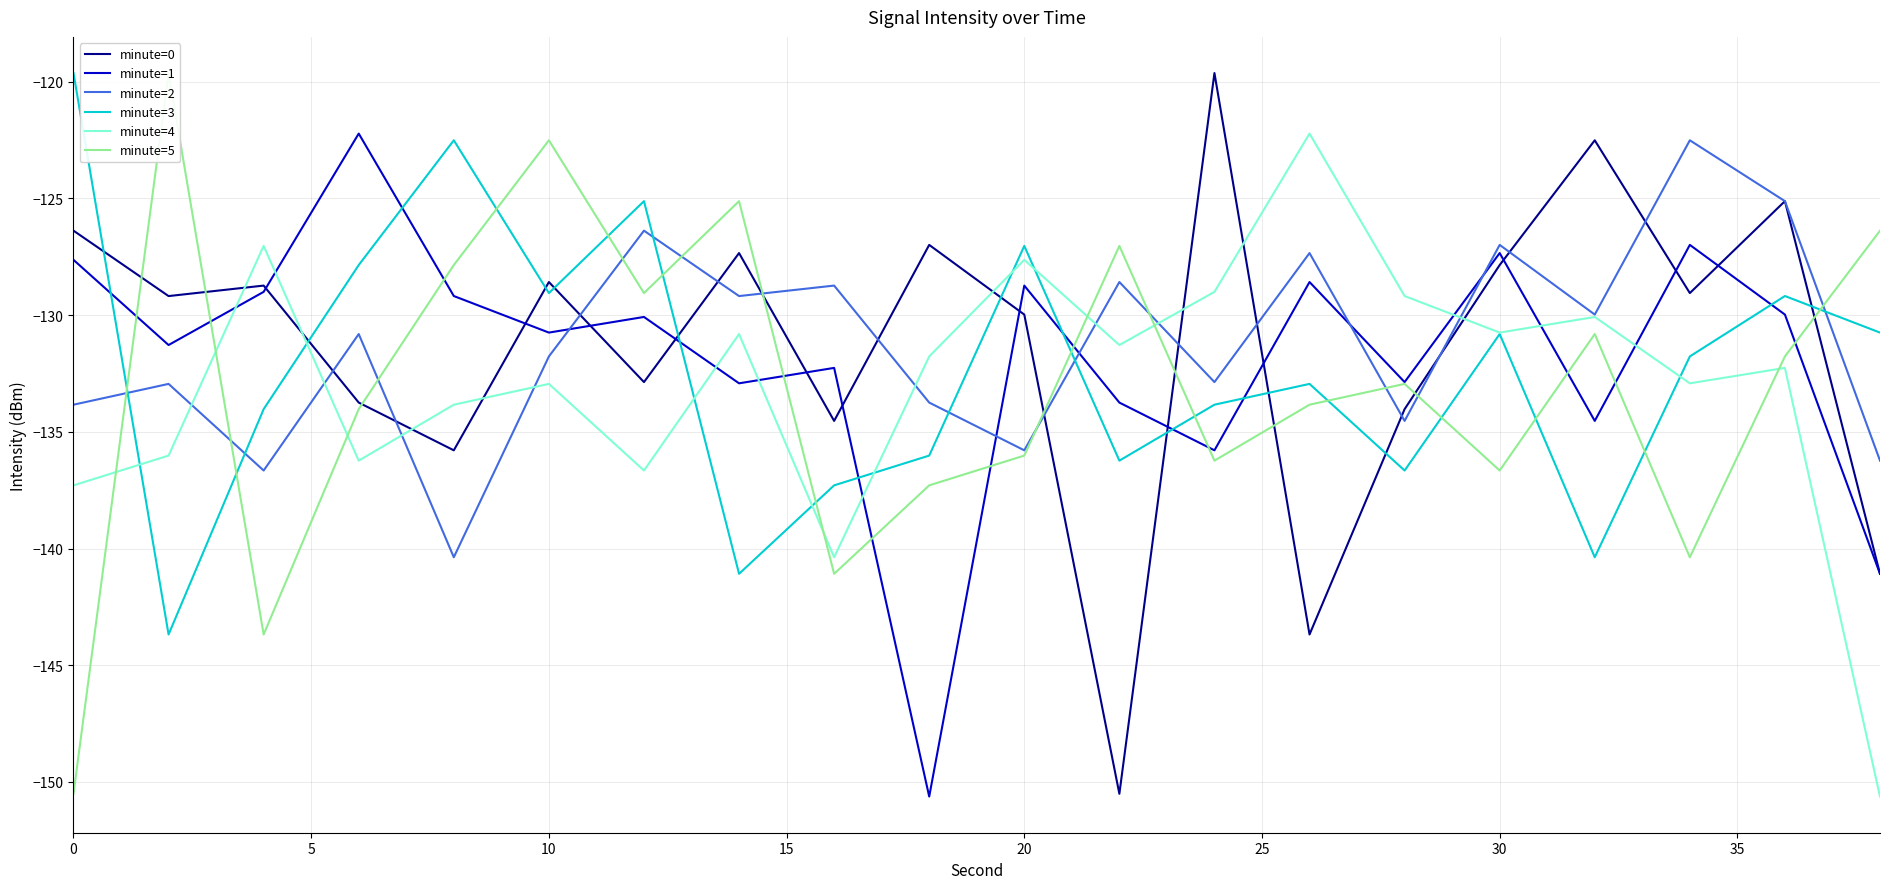

Rank the series by their maximum value, from lowest to highest.

minute=2, minute=1, minute=4, minute=0, minute=3, minute=5